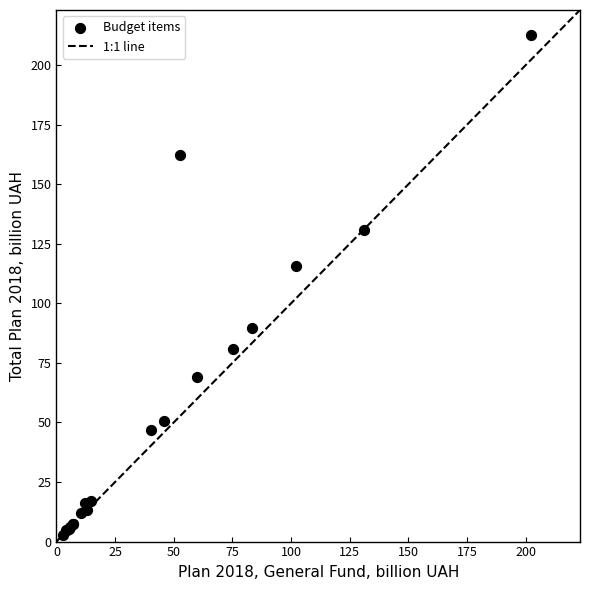

What Y value in the scatter plot is closest to 107?

115.7